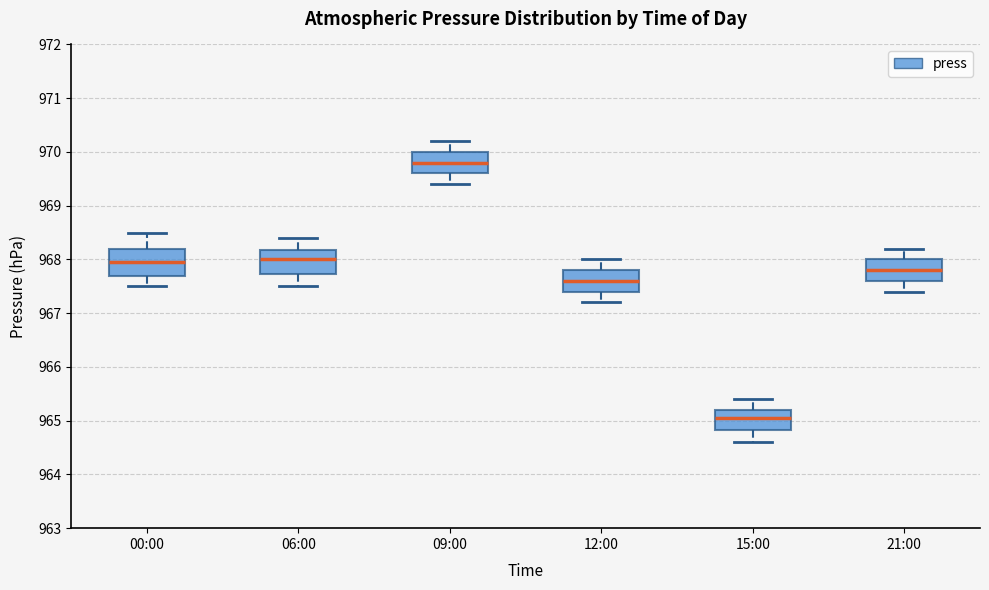

Reading left to right, read every box against the y-axis: the position of its median line, the range the box covers, and the ends of its whiskers. The values are not printed on the chart, so give them approximately, as read against the axis.

00:00: median 968.0, box 967.7 to 968.2, whiskers 967.5 to 968.5
06:00: median 968.0, box 967.7 to 968.2, whiskers 967.5 to 968.4
09:00: median 969.8, box 969.6 to 970.0, whiskers 969.4 to 970.2
12:00: median 967.6, box 967.4 to 967.8, whiskers 967.2 to 968.0
15:00: median 965.1, box 964.8 to 965.2, whiskers 964.6 to 965.4
21:00: median 967.8, box 967.6 to 968.0, whiskers 967.4 to 968.2